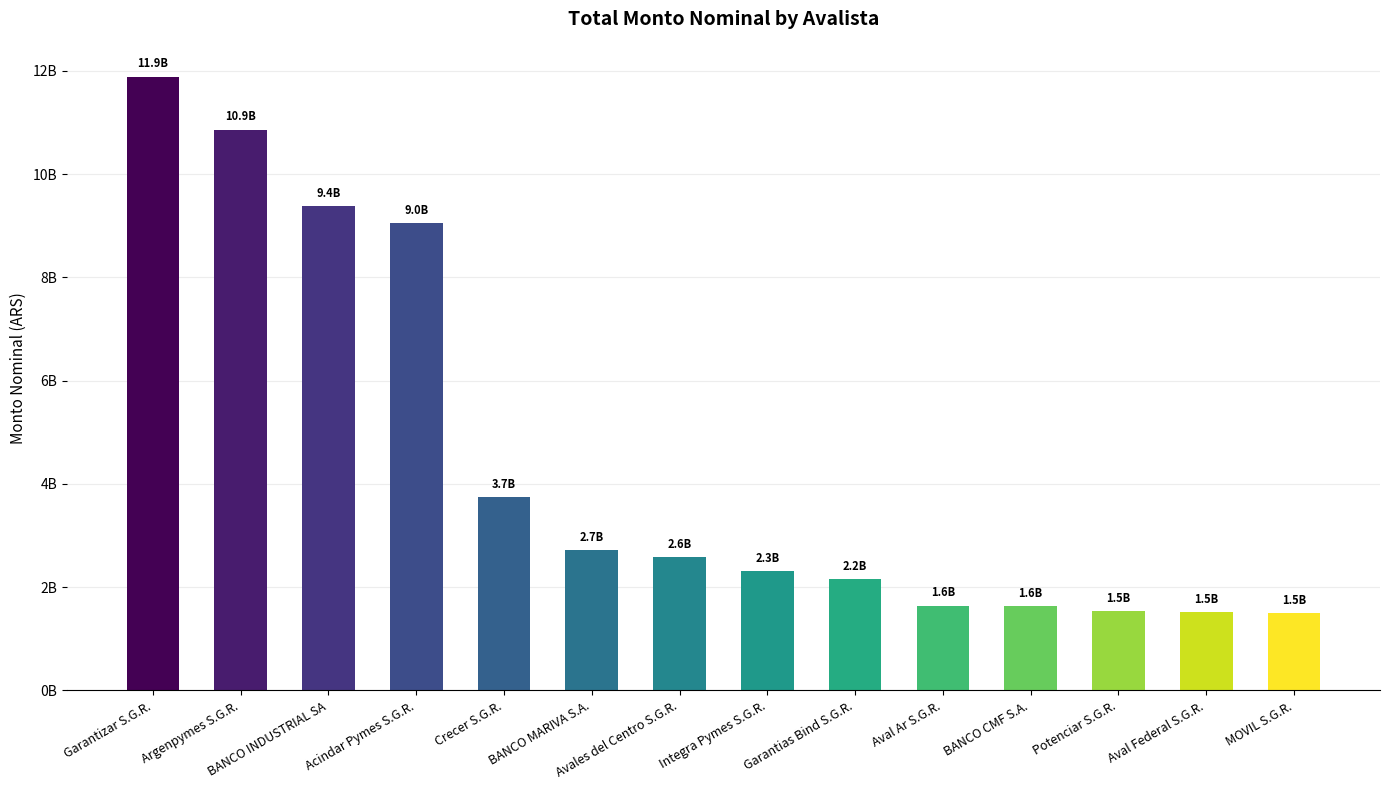

Are the bars horizontal?

No